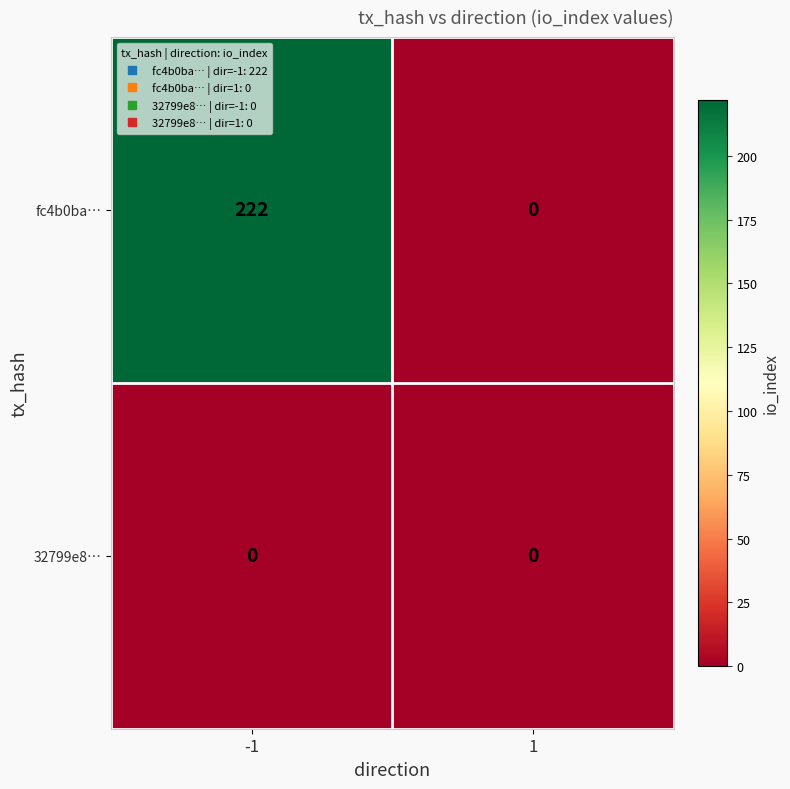

At how many categories does at least one series exceed 97?

1